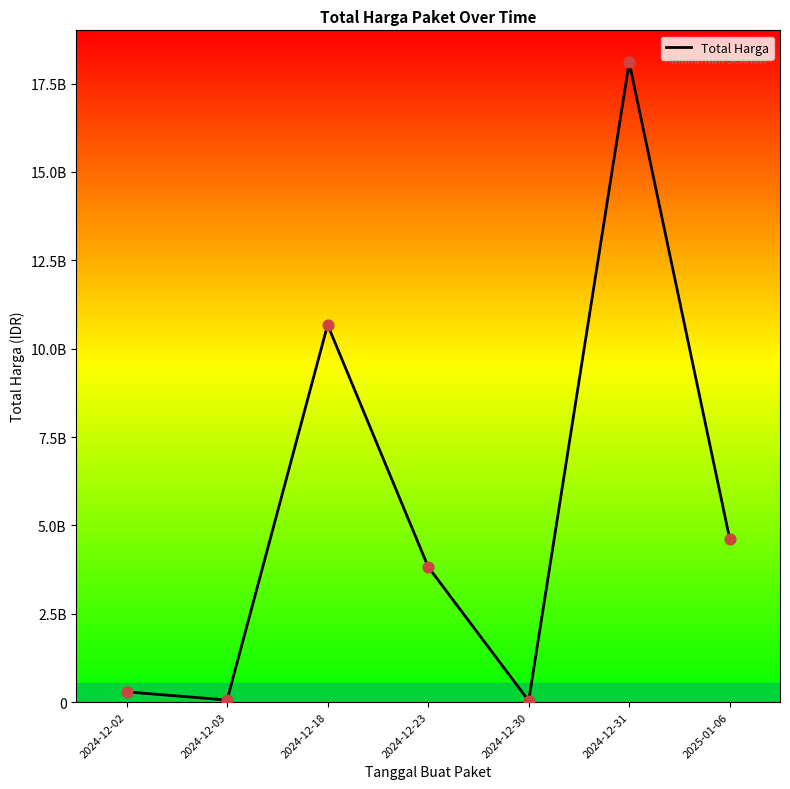

Which has a higher value, 2024-12-30 or 2024-12-02?

2024-12-02